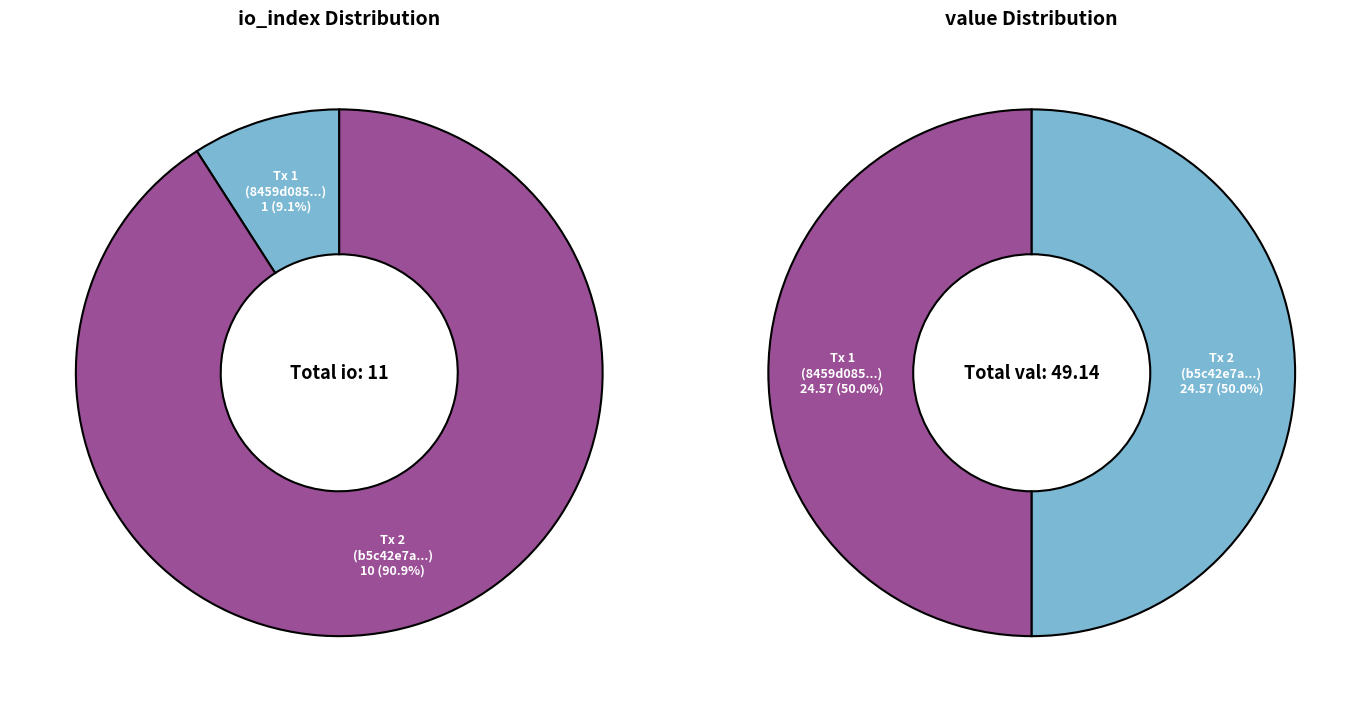

To the nearest percent, what percentage of the pie is values_value?

91%